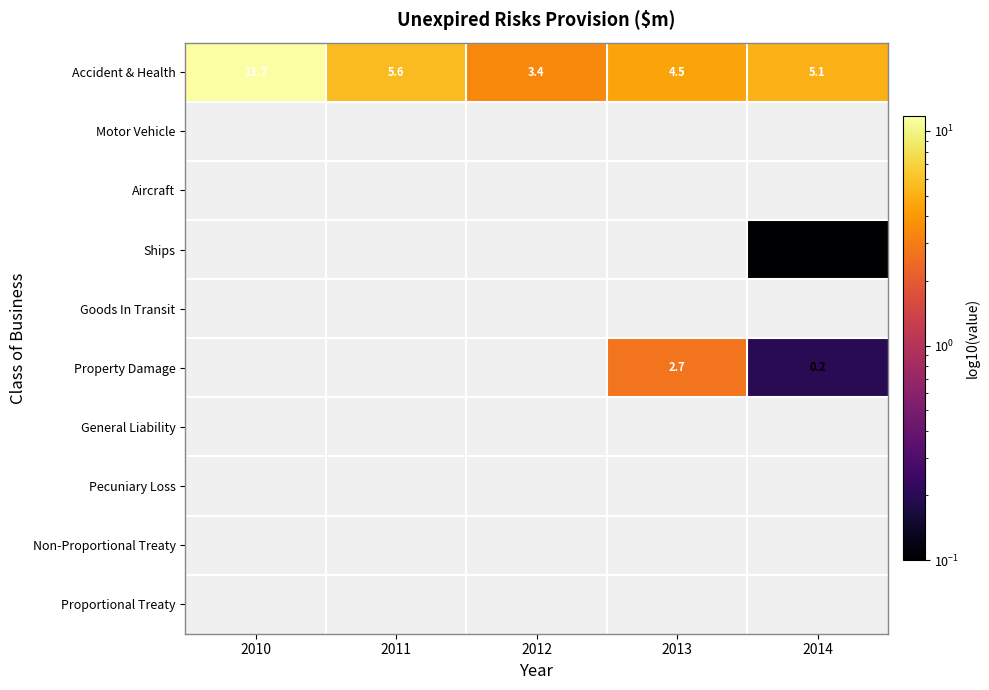

At which label is Accident & Health closest to 7?

2011